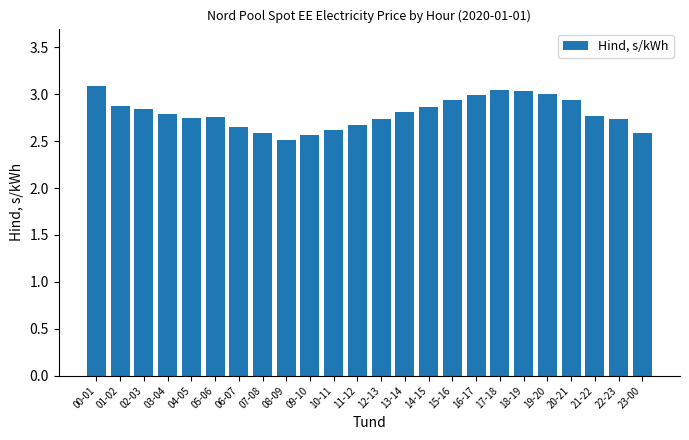

What position from the right is 21-22?

3